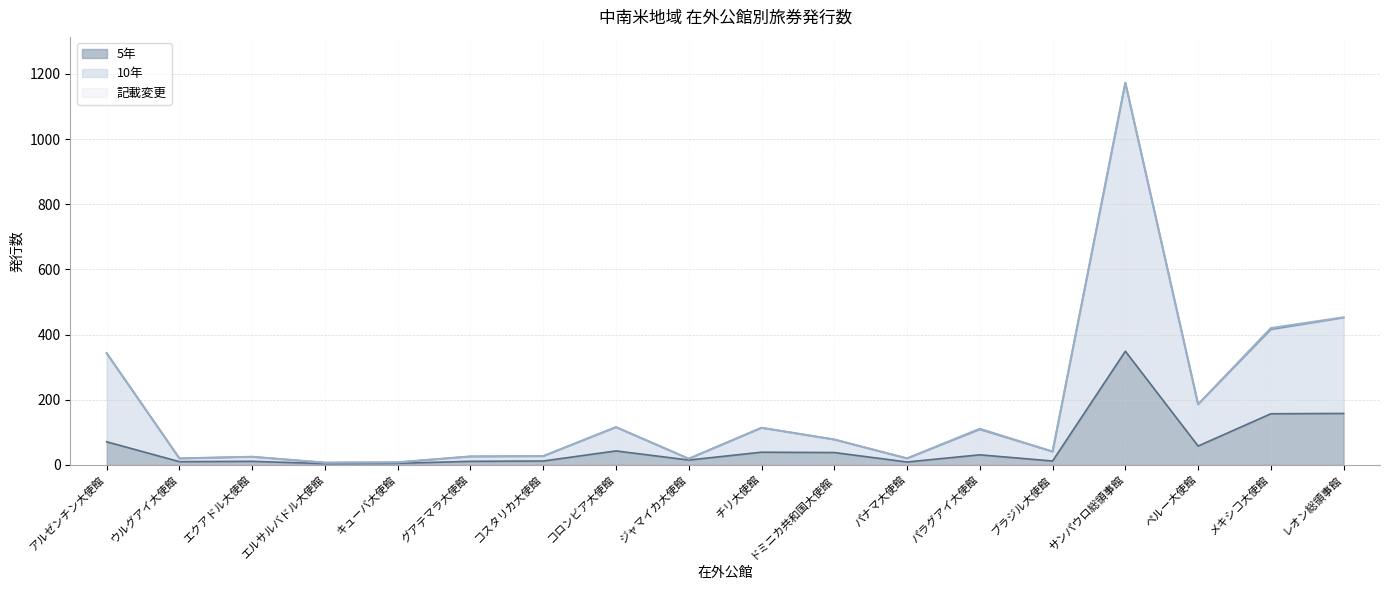

What is the average value of the 5年 series?

57